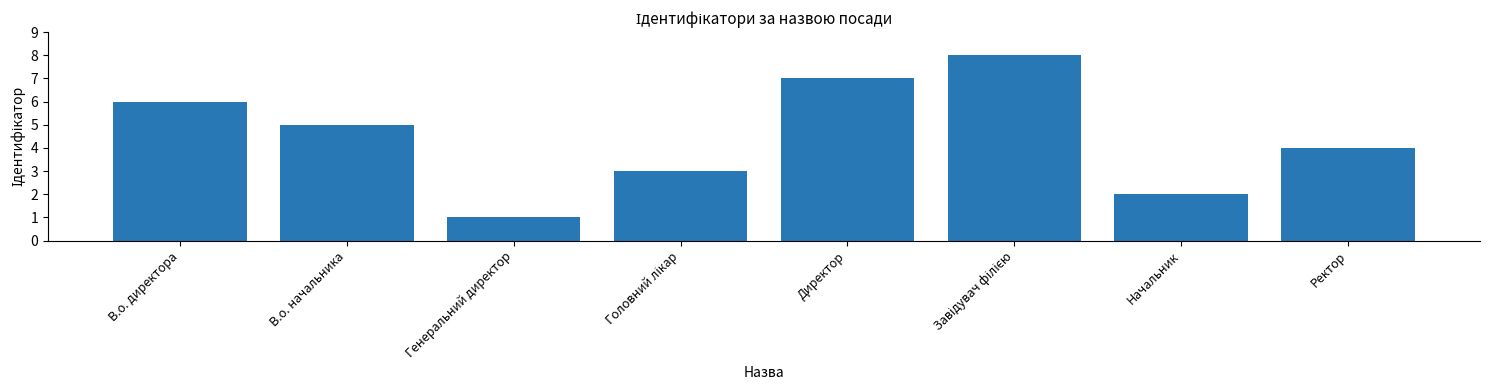

At which category does the chart reach its minimum across all series?

Генеральний директор